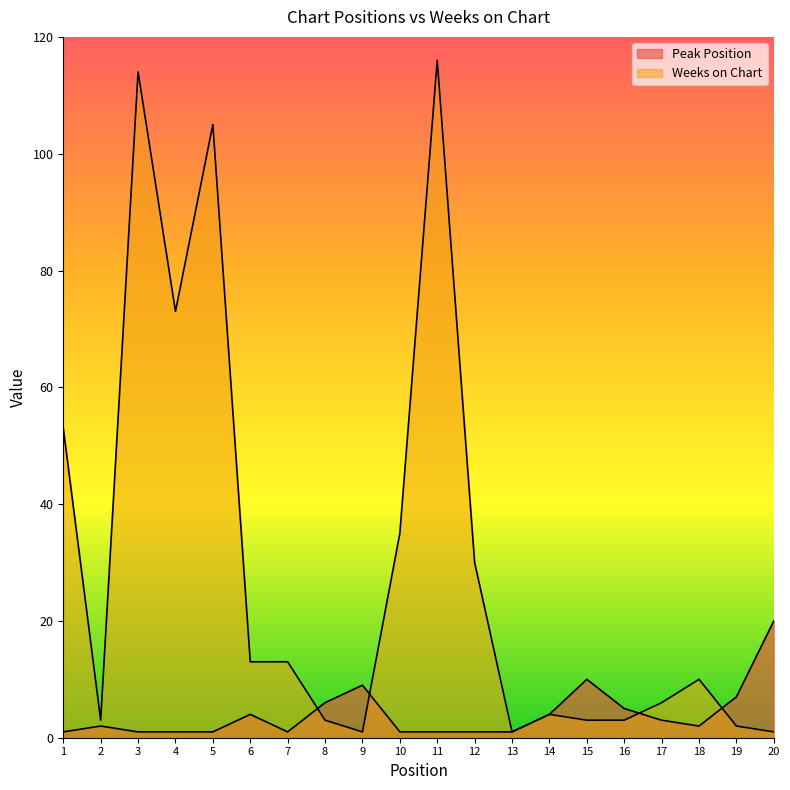

What value does the Weeks on Chart series have at 4, to the nearest 10?

70